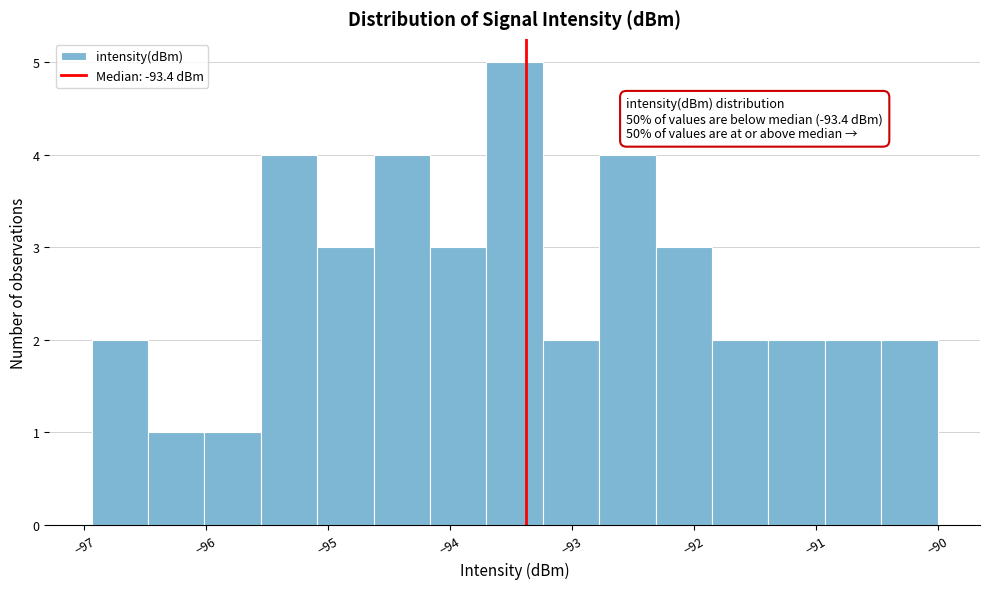

Which range on the x-axis has the tallest bar?

-93.7 to -93.2